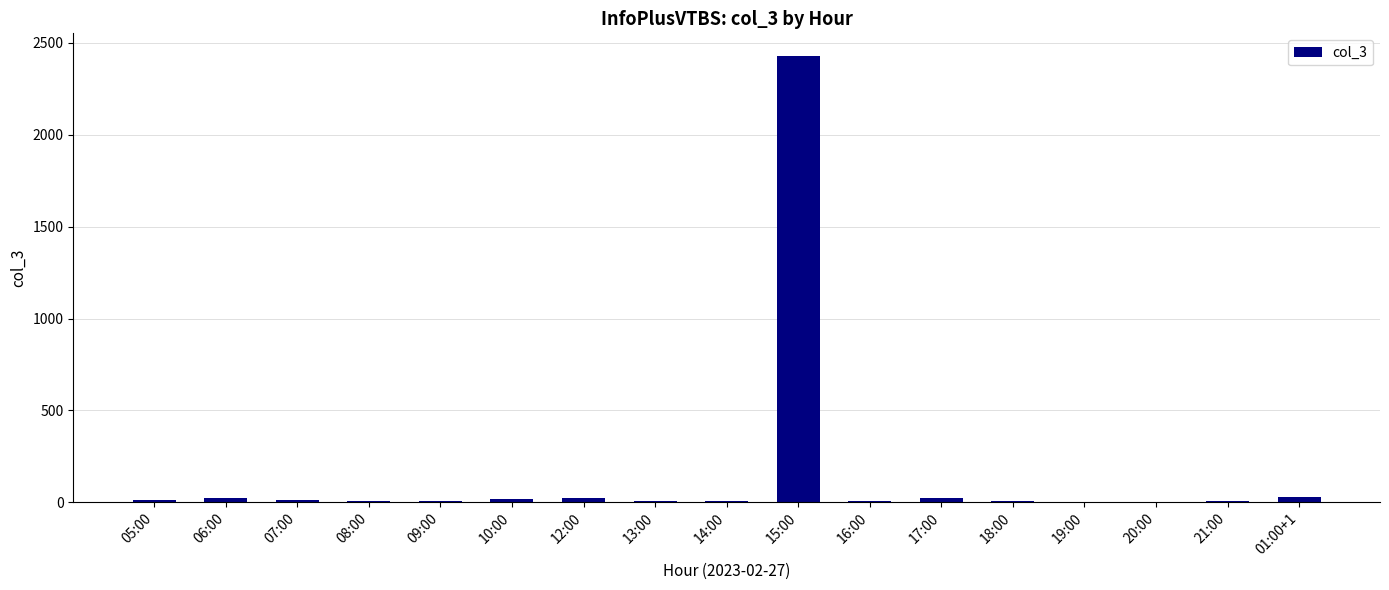

What is the maximum value shown in the chart?

2431